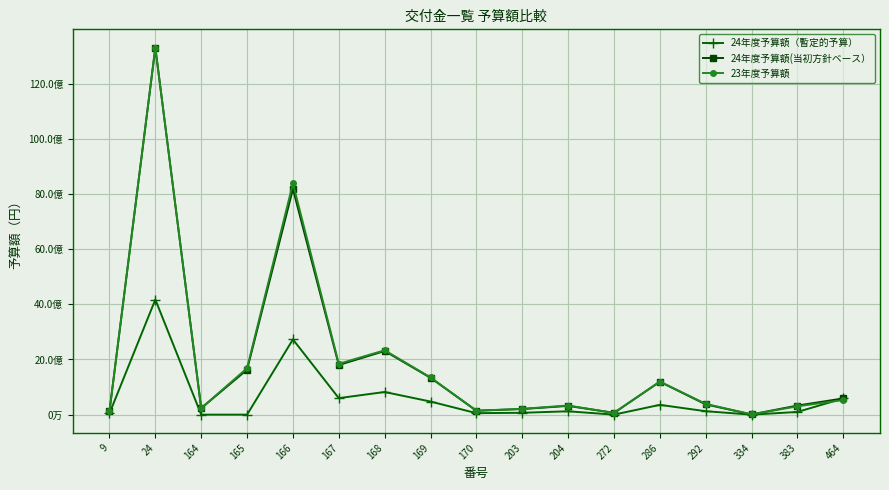

How many interior local valleys does the 24年度予算額(当初方針ベース） series have?

5